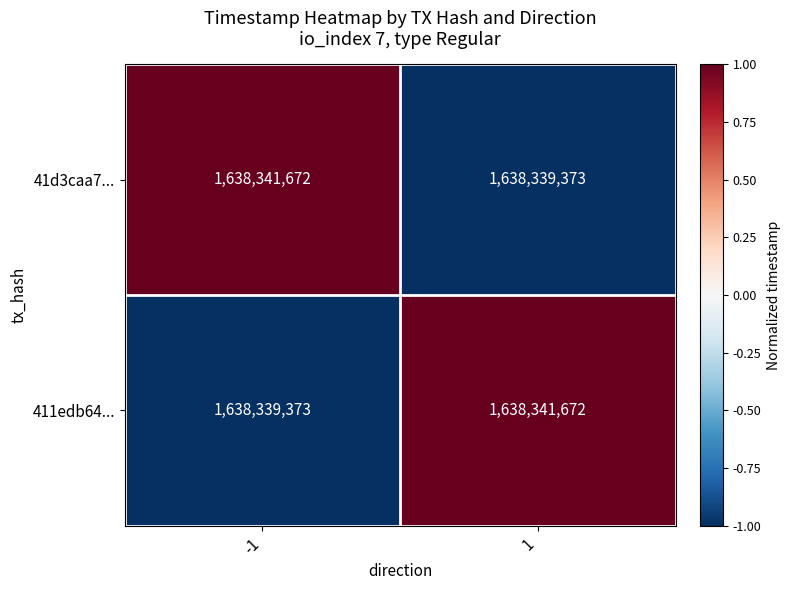

Is it true that 41d3caa7... equals 565137567 at -1?

False